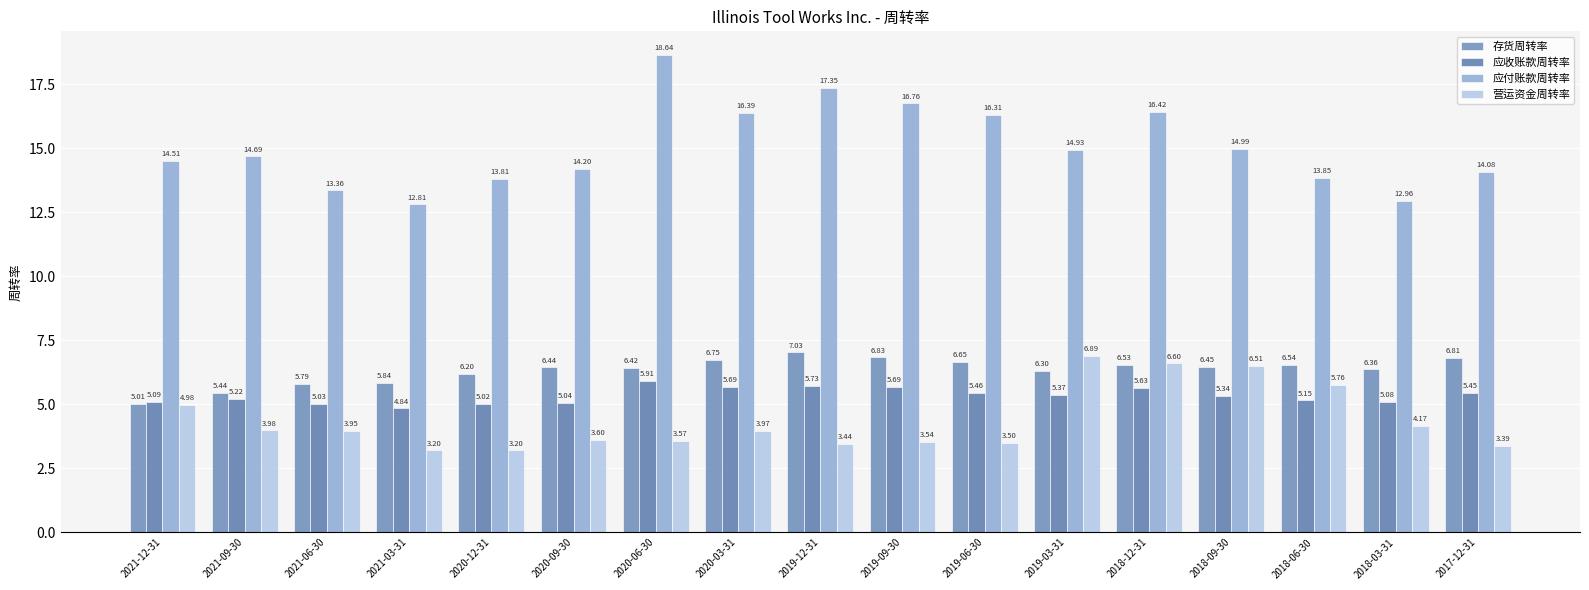

What value does the 应收账款周转率 series have at 2018-03-31?

5.1